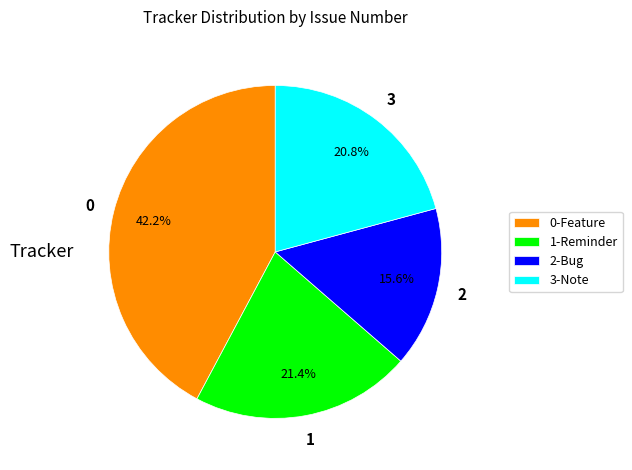

How much of the chart is everything except 3-Note?

79.2%